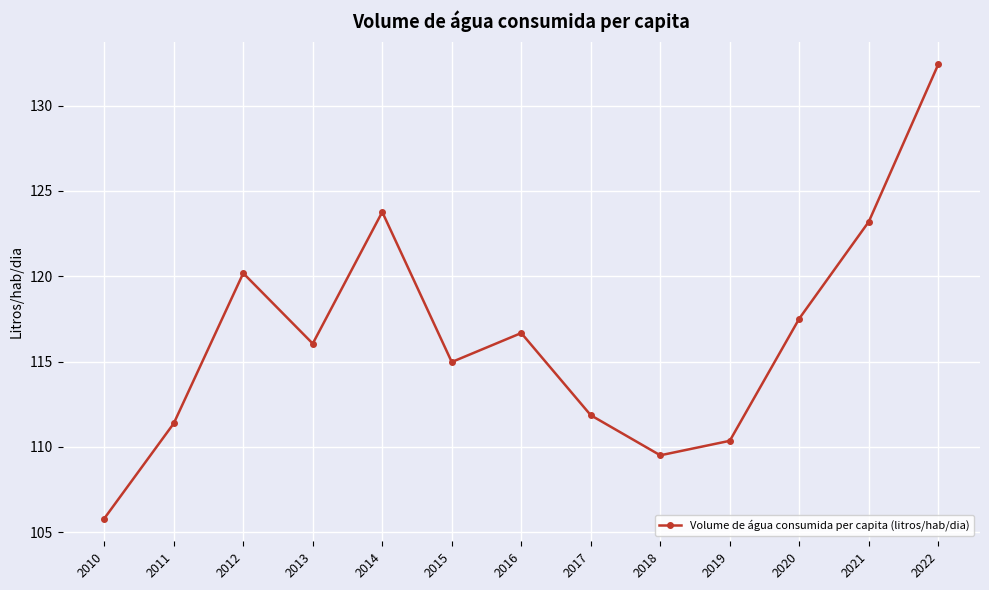

What is the difference between the maximum and minimum values?

26.6